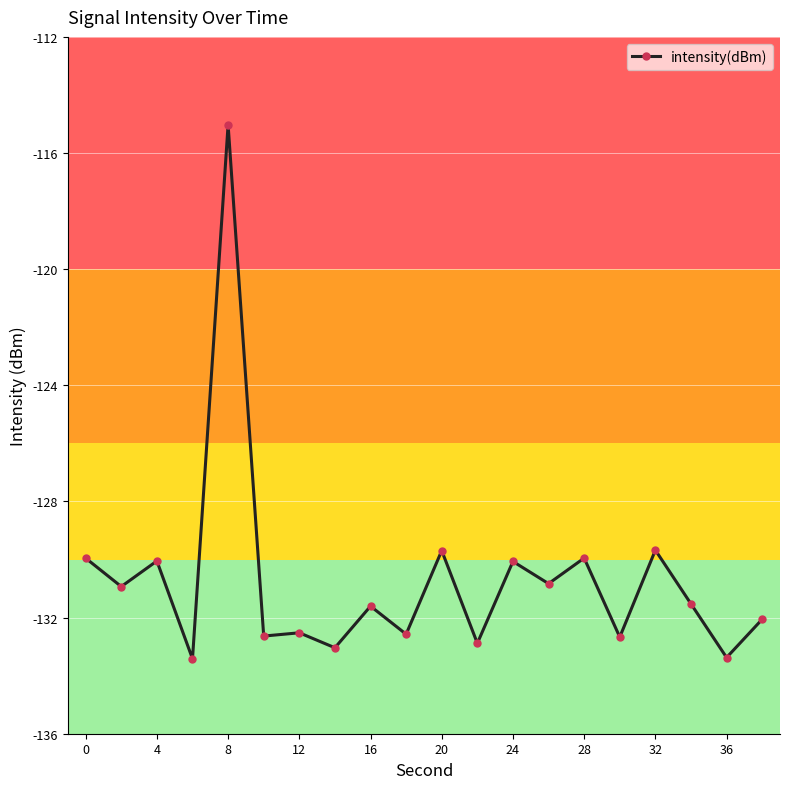

What is the difference between the maximum and second lowest values?

18.3